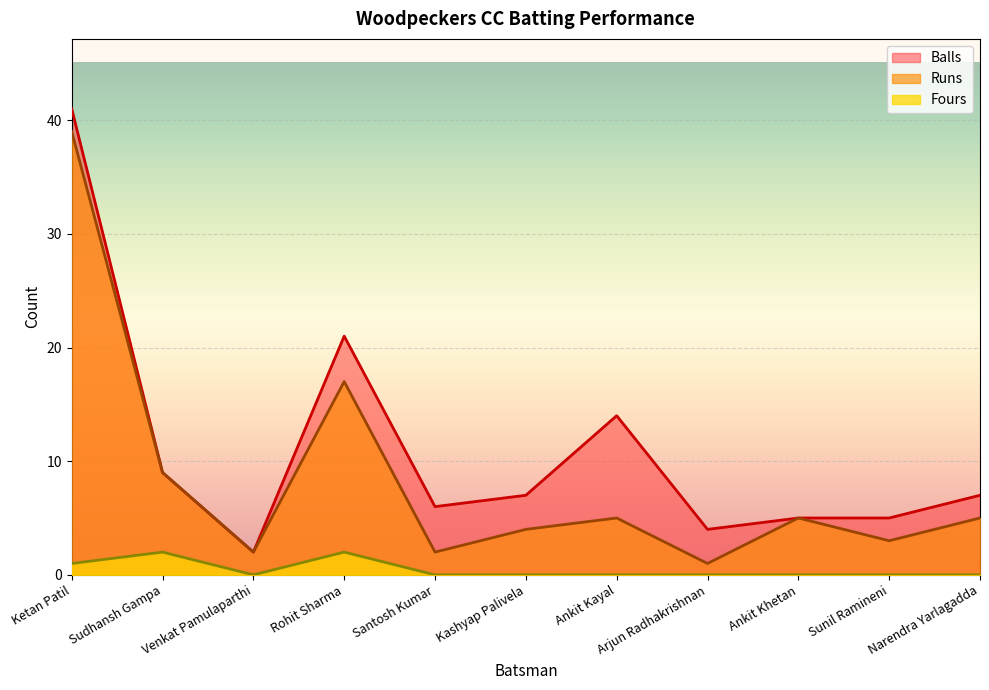

Reading right to left, list all the values displayed in this chart.

Runs: Narendra Yarlagadda=5	Sunil Ramineni=3	Ankit Khetan=5	Arjun Radhakrishnan=1	Ankit Kayal=5	Kashyap Palivela=4	Santosh Kumar=2	Rohit Sharma=17	Venkat Pamulaparthi=2	Sudhansh Gampa=9	Ketan Patil=39
Balls: Narendra Yarlagadda=7	Sunil Ramineni=5	Ankit Khetan=5	Arjun Radhakrishnan=4	Ankit Kayal=14	Kashyap Palivela=7	Santosh Kumar=6	Rohit Sharma=21	Venkat Pamulaparthi=2	Sudhansh Gampa=9	Ketan Patil=41
Fours: Narendra Yarlagadda=0	Sunil Ramineni=0	Ankit Khetan=0	Arjun Radhakrishnan=0	Ankit Kayal=0	Kashyap Palivela=0	Santosh Kumar=0	Rohit Sharma=2	Venkat Pamulaparthi=0	Sudhansh Gampa=2	Ketan Patil=1